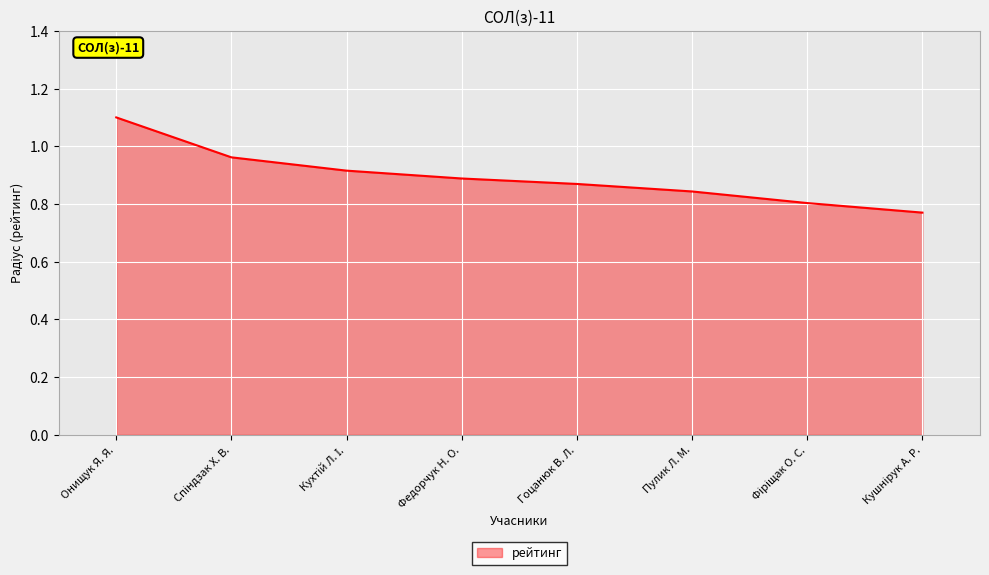

Does the chart display data point markers on the line(s)?

No